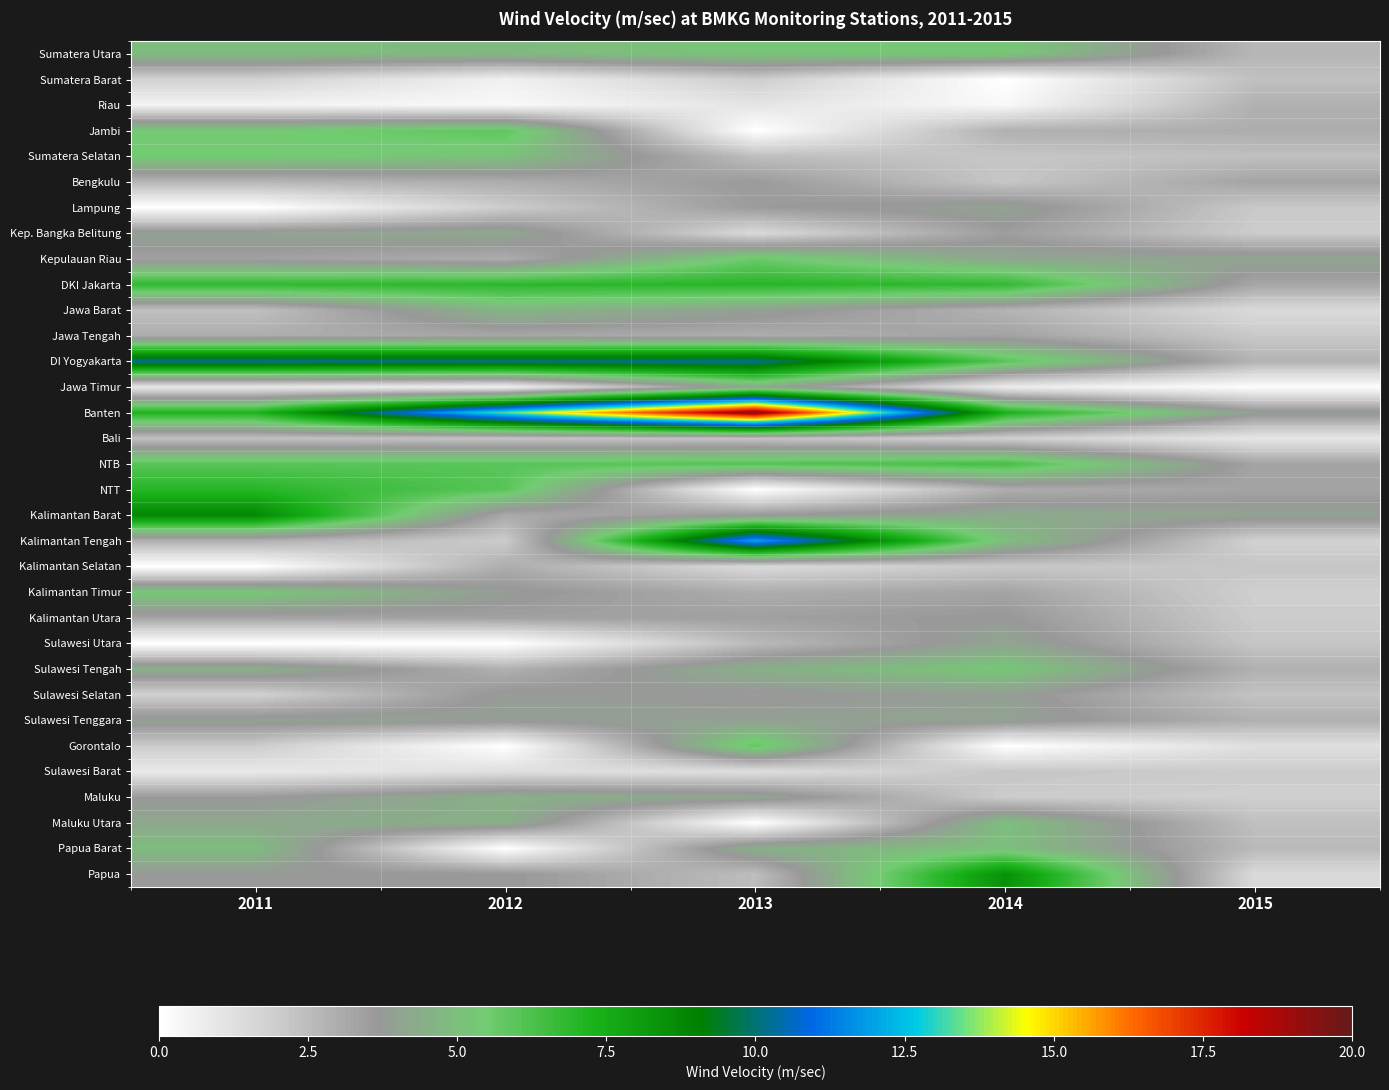

At which category is the sum across all series the highest?

2013